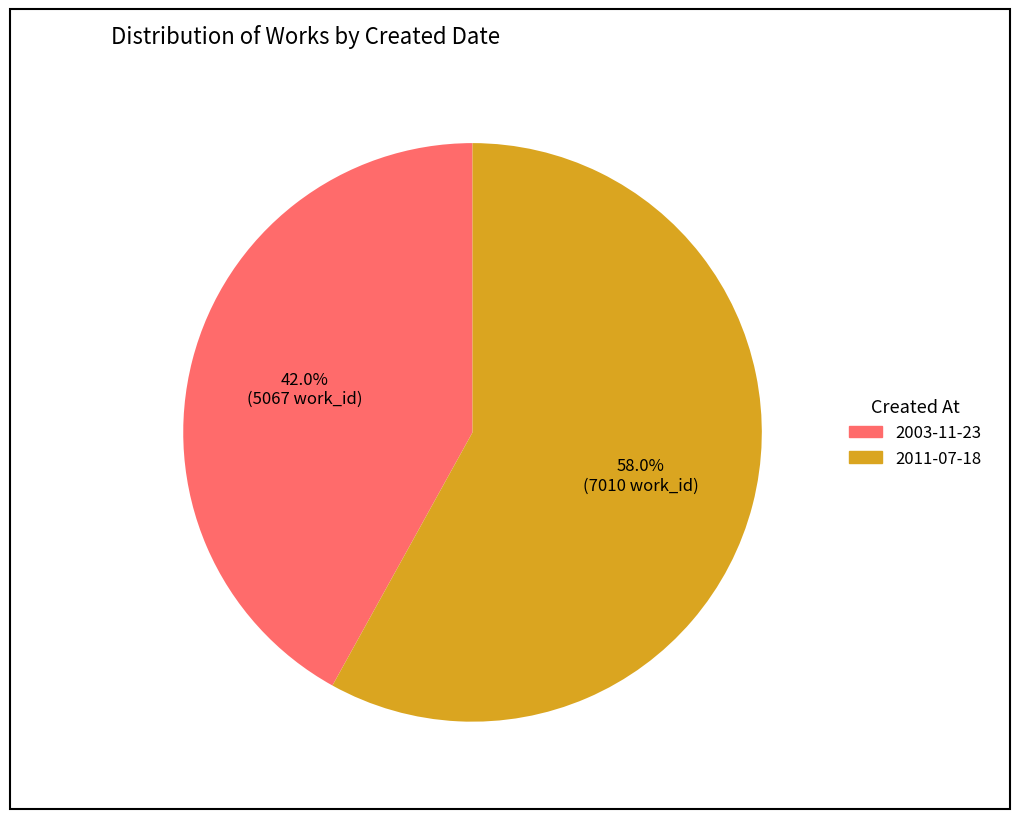

To the nearest percent, what is the difference between the largest and smallest slice percentages?

16%